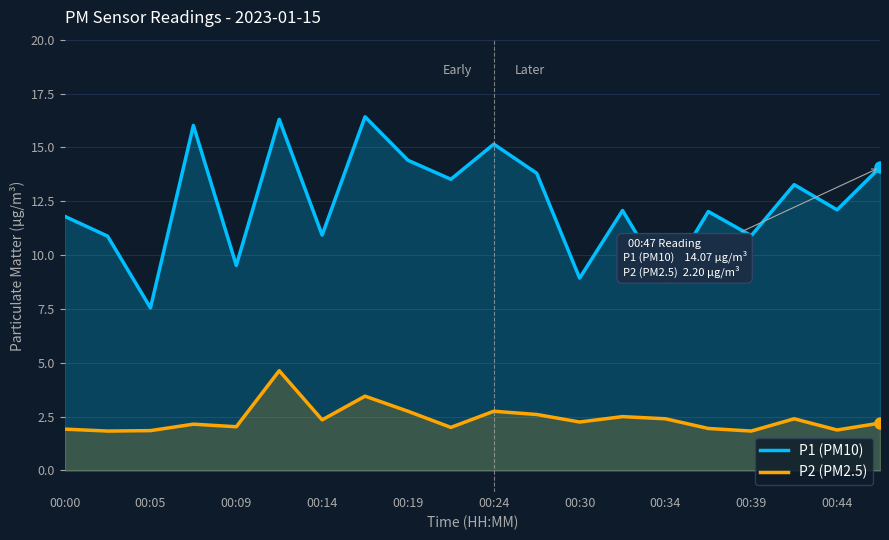

True or false: P1 (PM10) and P2 (PM2.5) cross at least once.

False